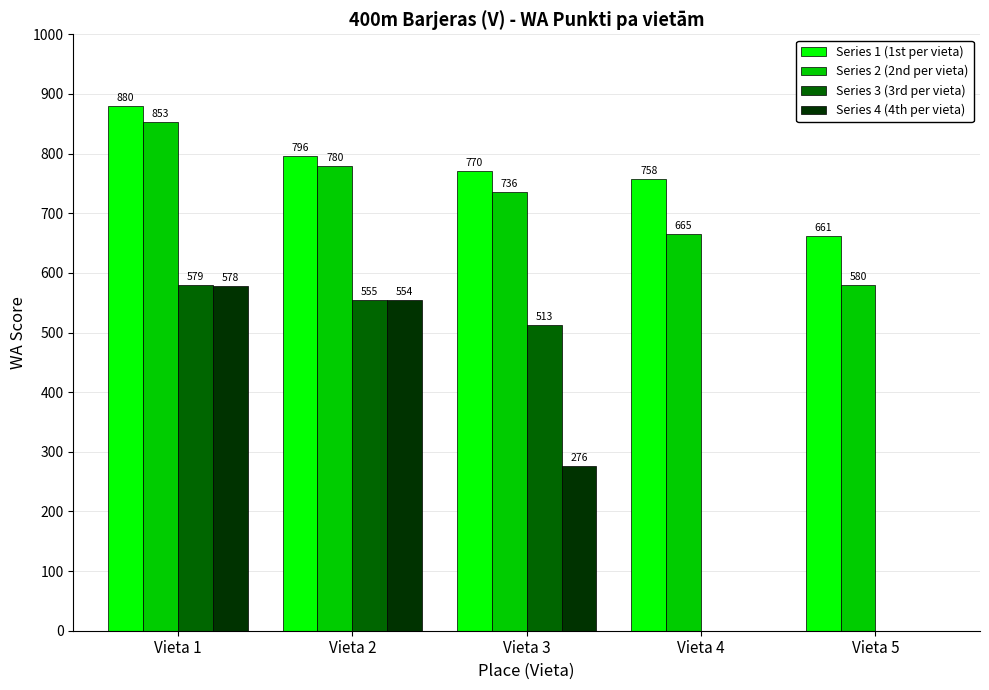

What is the sum of the Series 3 (3rd per vieta) values at Vieta 2 and Vieta 5?

555